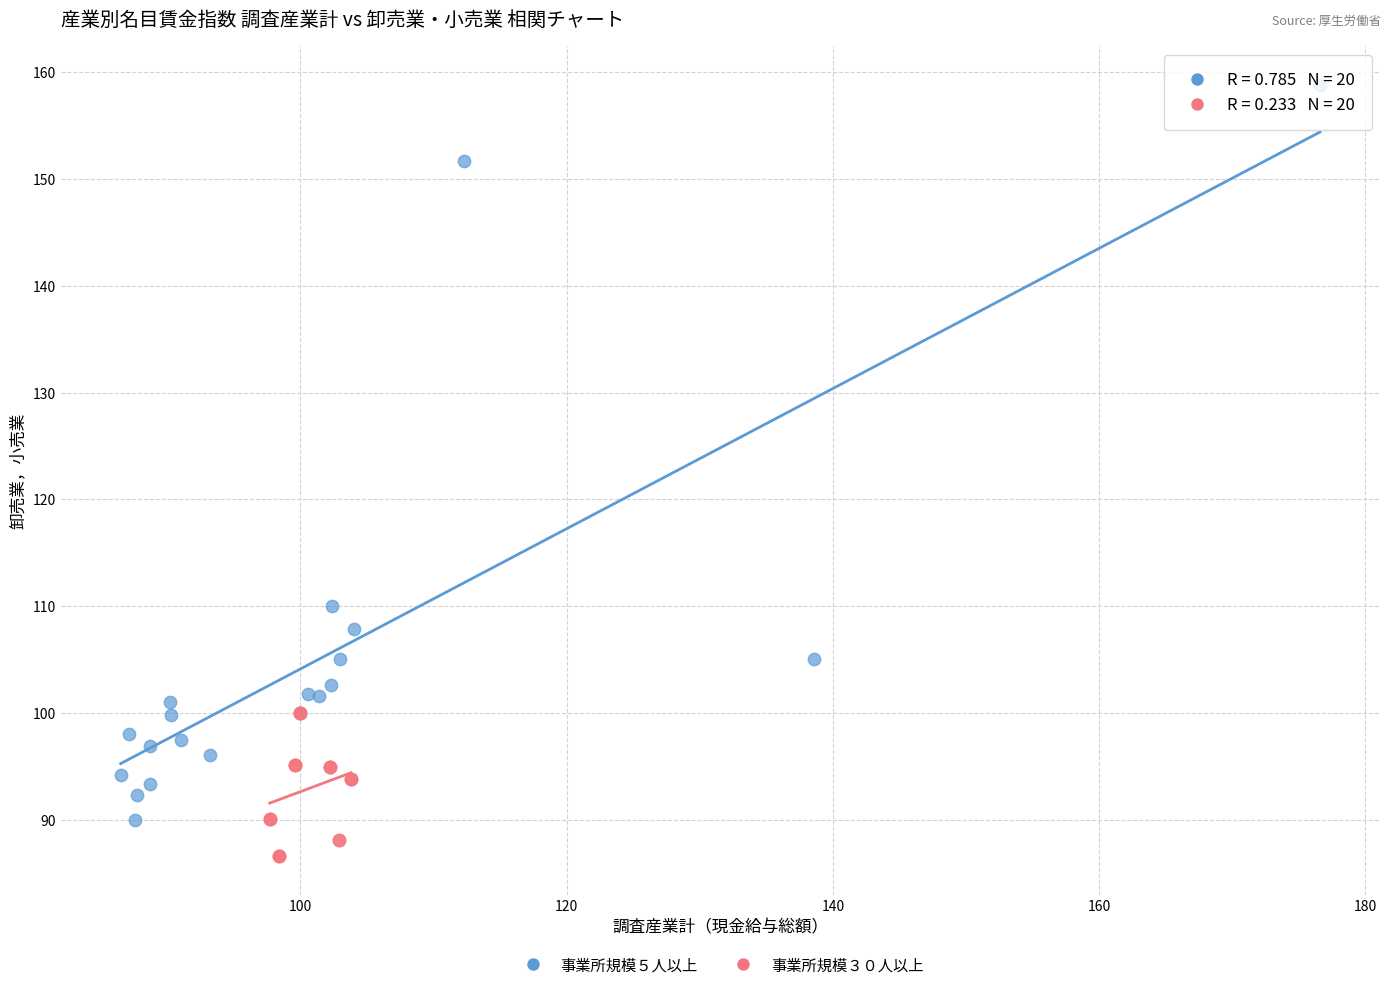

Which series contains the lowest Y value?

事業所規模３０人以上